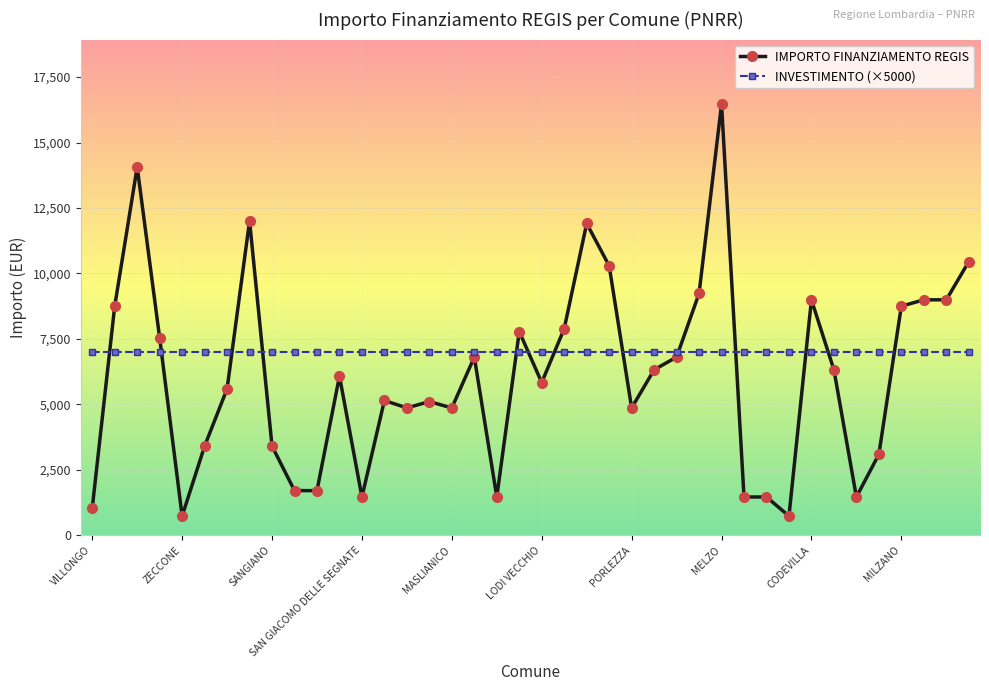

Count the number of data series in this chart.

2